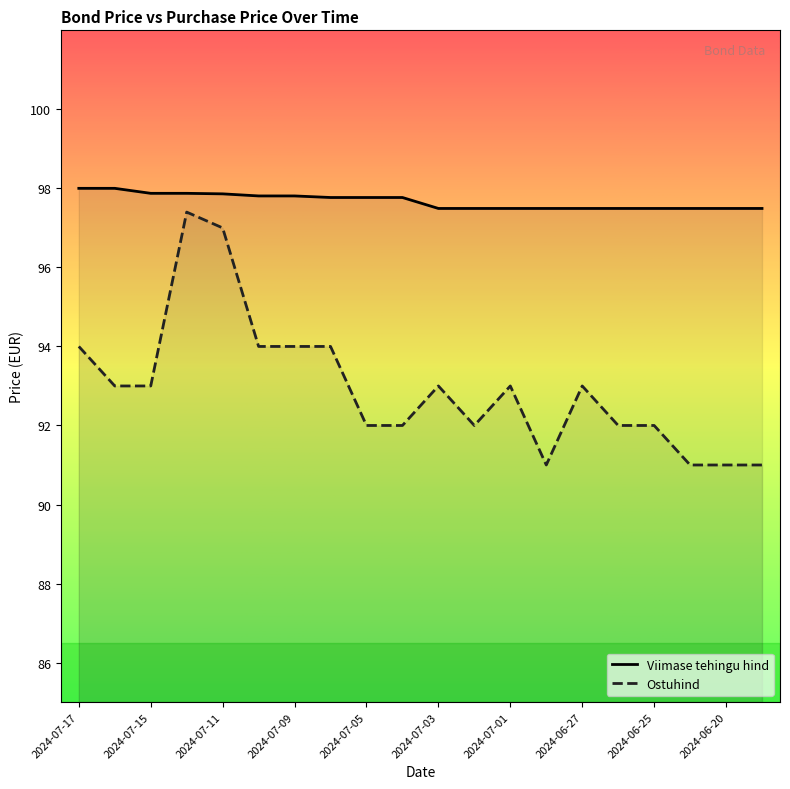

How many Ostuhind values are between 92 and 94?

14